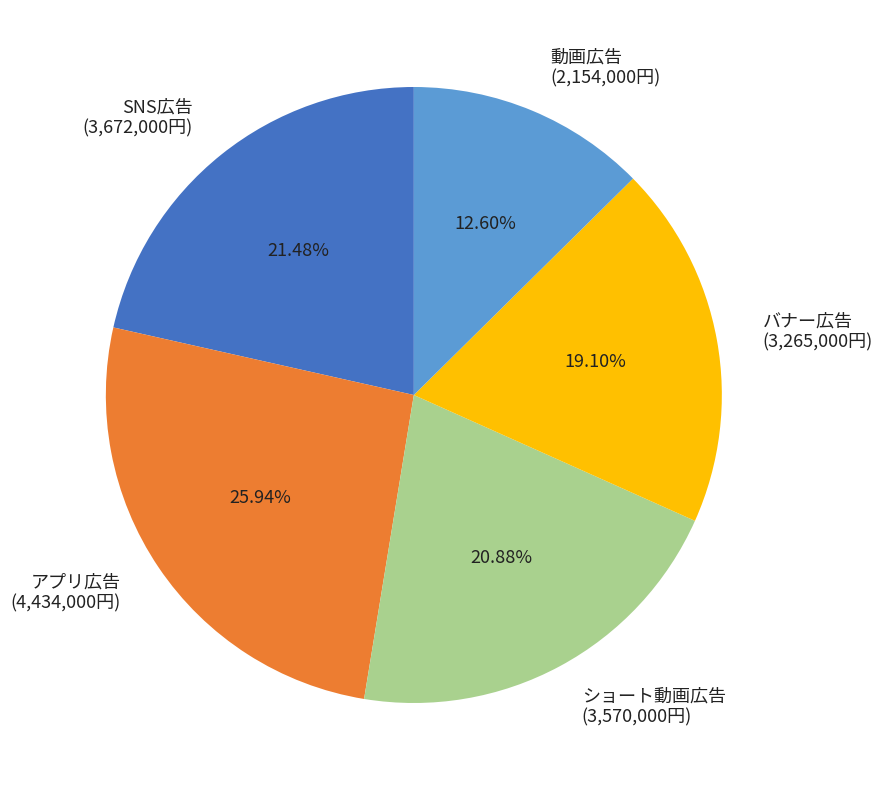

Which slice is the largest?

アプリ広告